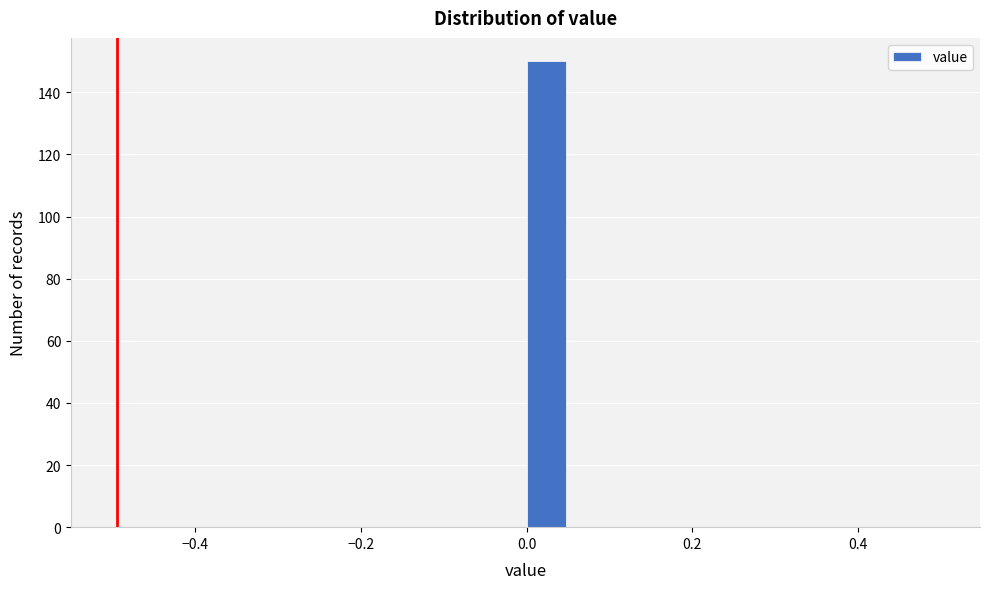

Read against the x-axis, roughly where is the centre of the tallest bar?

0.02